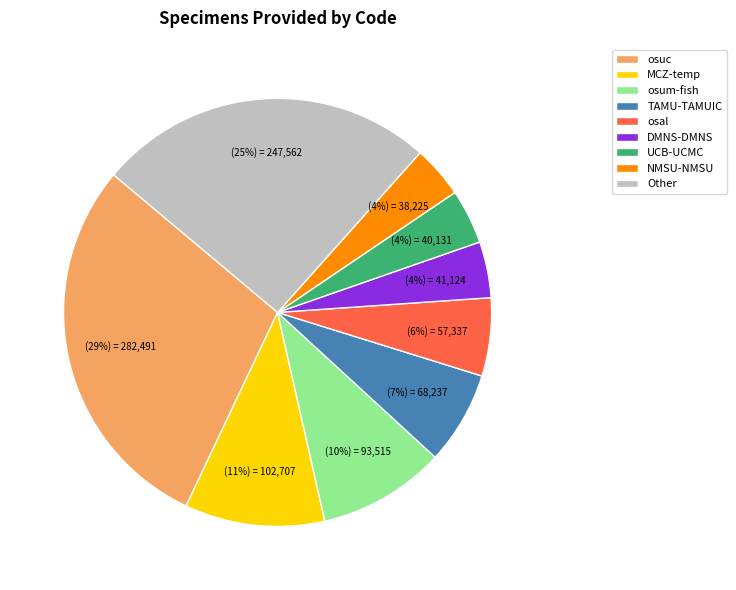

How many segments does this pie chart have?

9